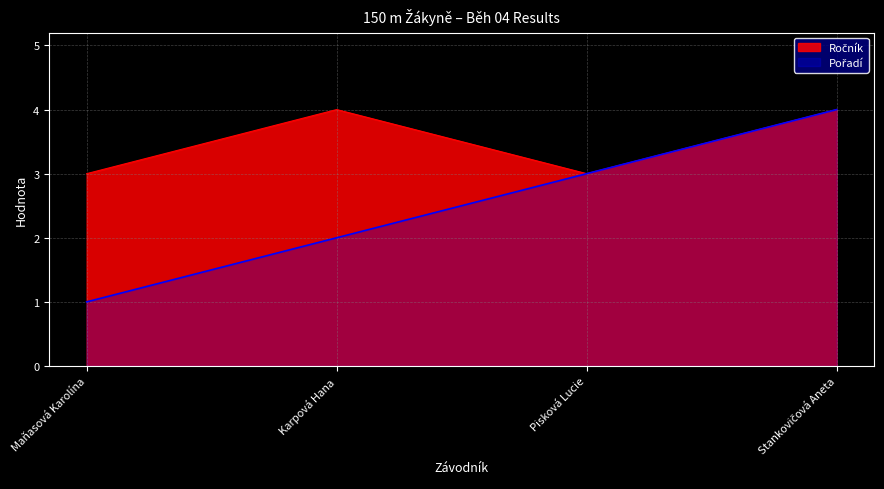

What is the total value across all series at Maňasová Karolína?

4